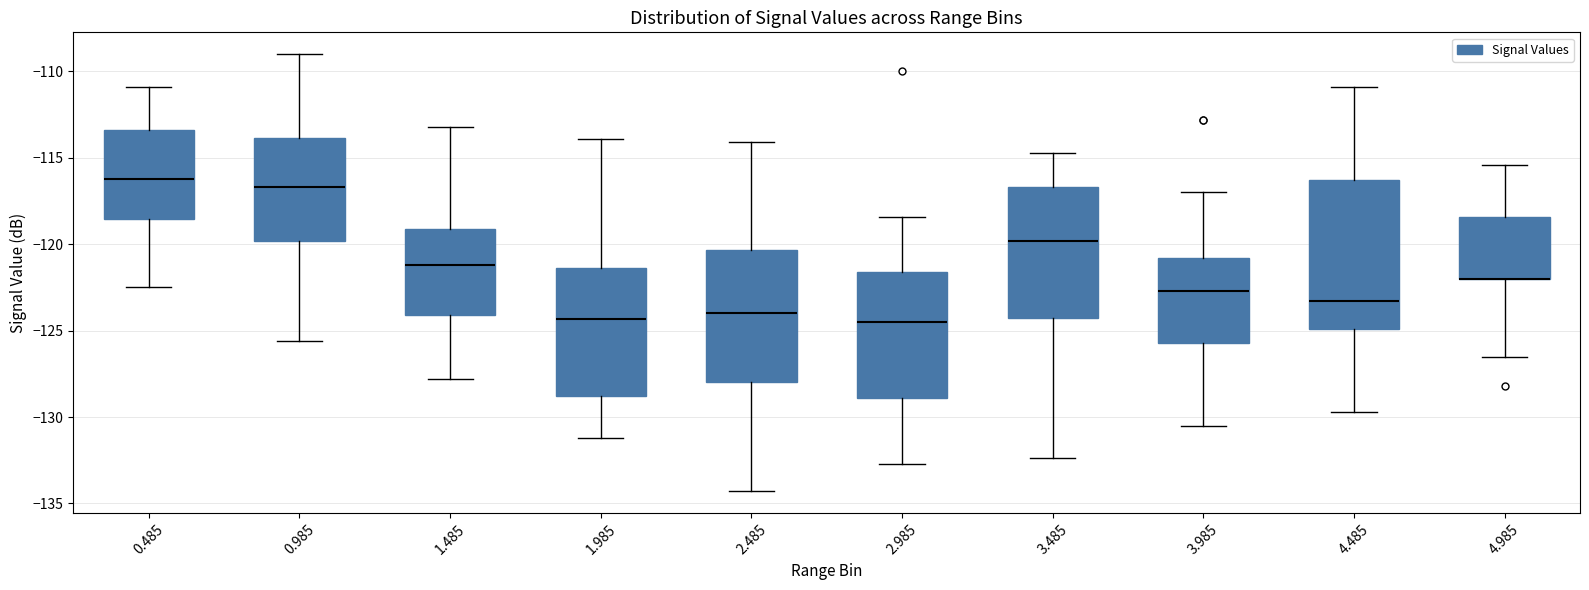

Reading left to right, transcribe this box plot: for each box, give where its median line is, the range the box spans, and where its two whiskers end, as read against the y-axis. The values are not printed on the chart, so give them approximately, as read against the axis.

0.485: median -116.0, box -118.5 to -113.5, whiskers -122.5 to -111.0
0.985: median -116.5, box -120.0 to -114.0, whiskers -125.5 to -109.0
1.485: median -121.0, box -124.0 to -119.0, whiskers -128.0 to -113.0
1.985: median -124.5, box -129.0 to -121.5, whiskers -131.0 to -114.0
2.485: median -124.0, box -128.0 to -120.5, whiskers -134.5 to -114.0
2.985: median -124.5, box -129.0 to -121.5, whiskers -132.5 to -118.5
3.485: median -120.0, box -124.0 to -116.5, whiskers -132.5 to -114.5
3.985: median -122.5, box -125.5 to -121.0, whiskers -130.5 to -117.0
4.485: median -123.5, box -125.0 to -116.5, whiskers -129.5 to -111.0
4.985: median -122.0 (drawn on the box's lower edge), box -122.0 to -118.5, whiskers -126.5 to -115.5